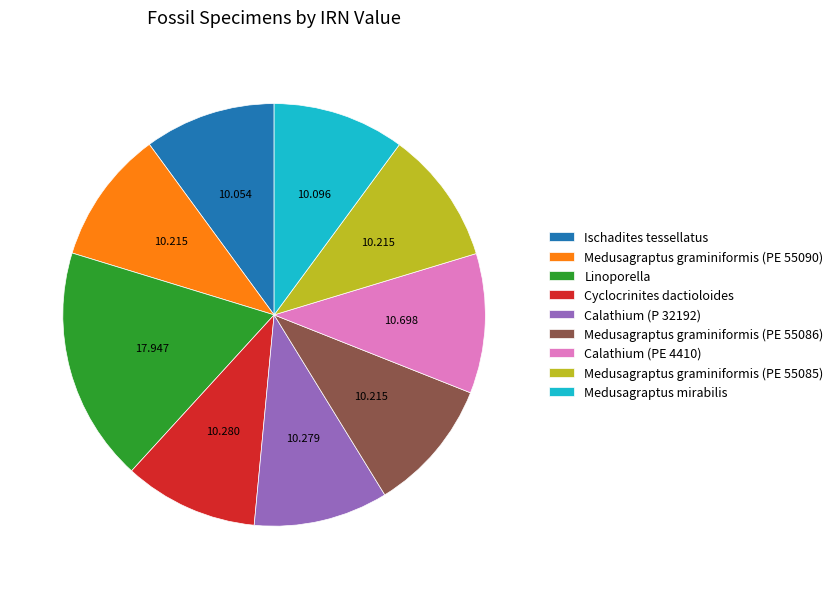

Is Linoporella the majority of the pie?

No